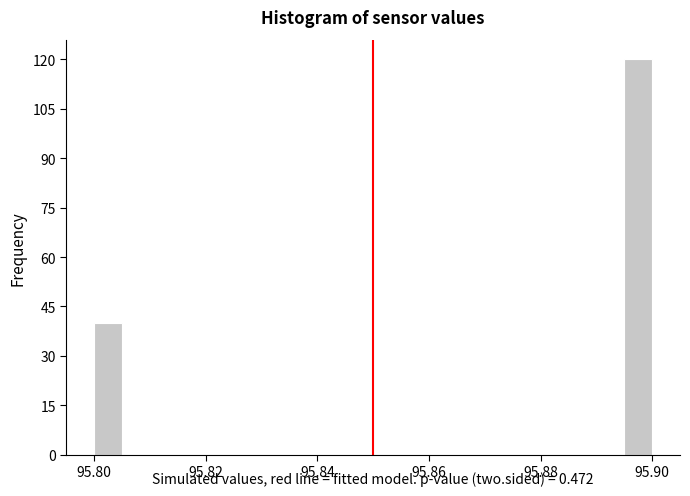

Around what value on the x-axis is the tallest bar? Give the approximate position of its centre, as read against the axis.

95.898